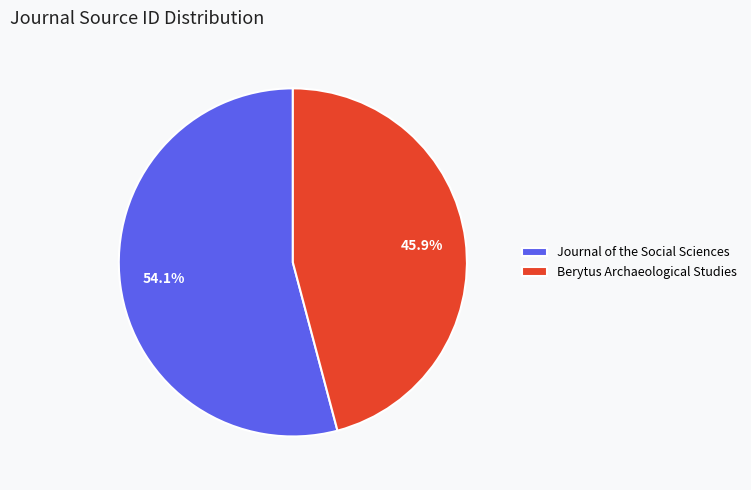

To the nearest percent, what is the difference between the largest and smallest slice percentages?

8%